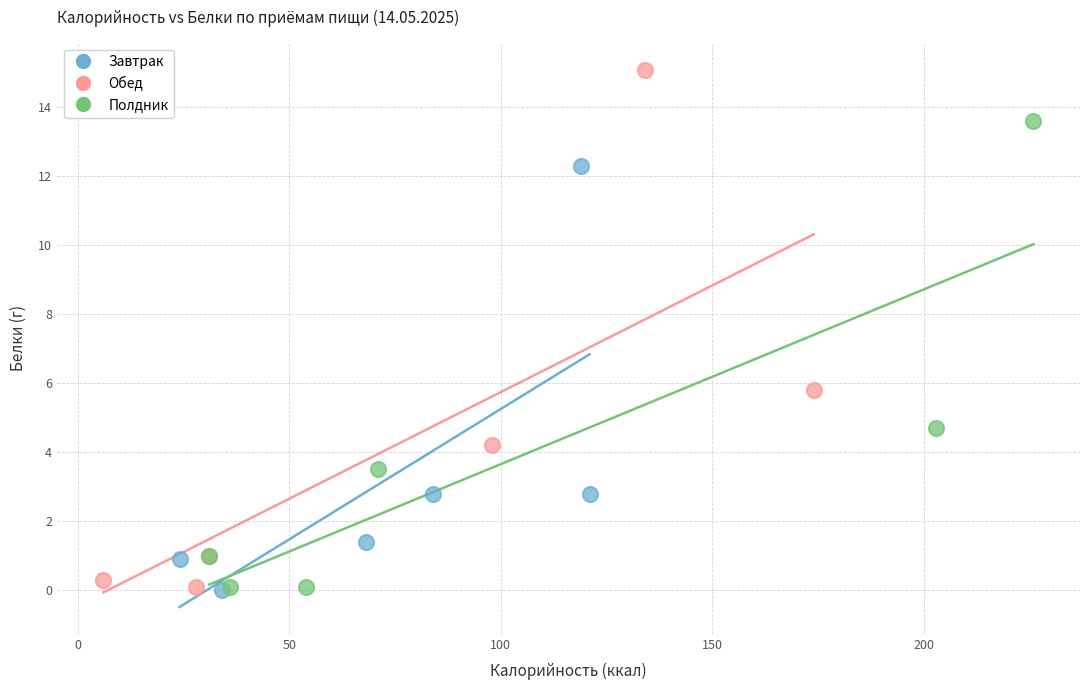

Which series has the widest spread of Y values?

Обед